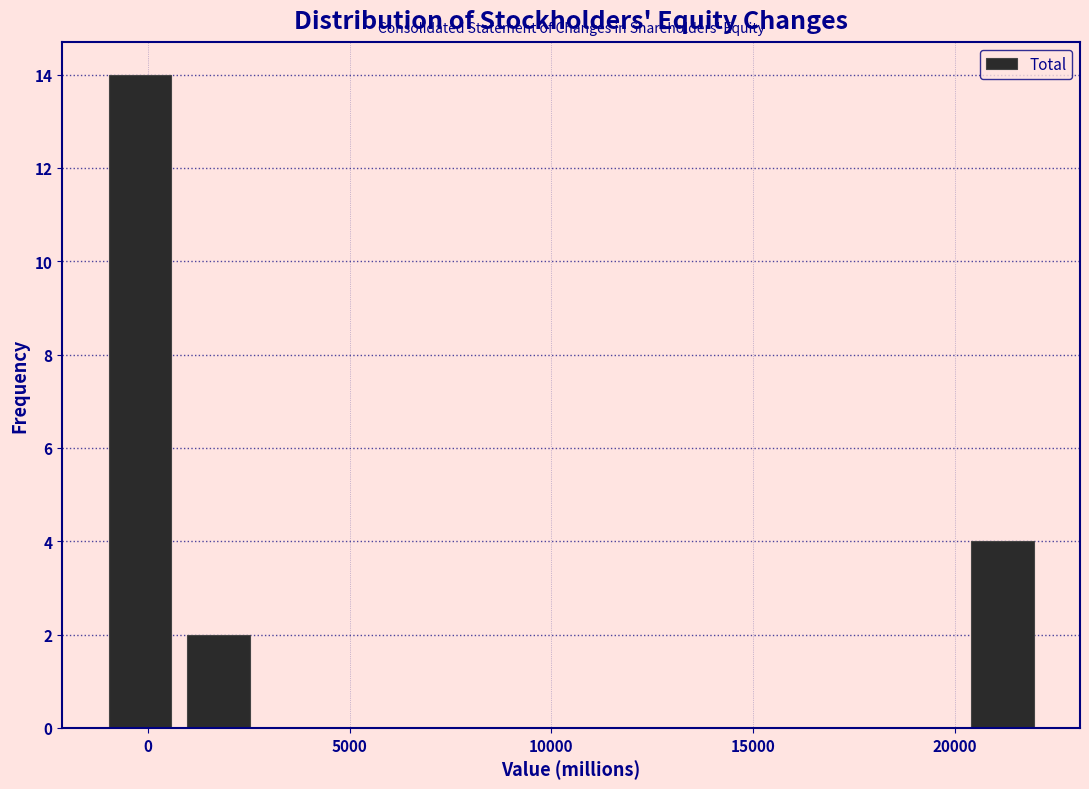

Around what value on the x-axis is the tallest bar? Give the approximate position of its centre, as read against the axis.

0